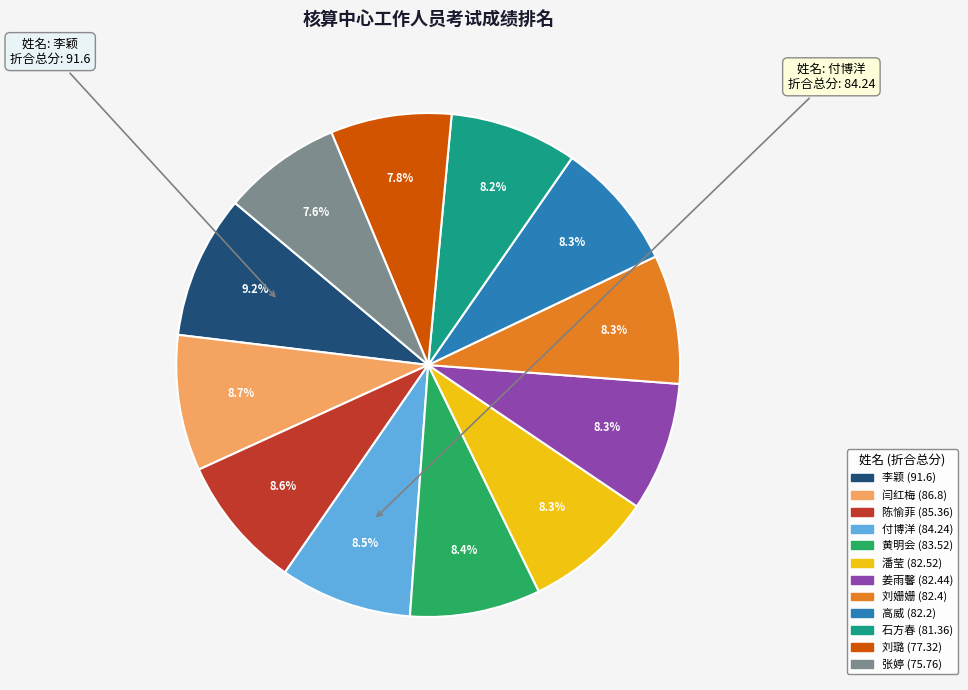

What percentage is the 潘莹 slice, to the nearest percent?

8%